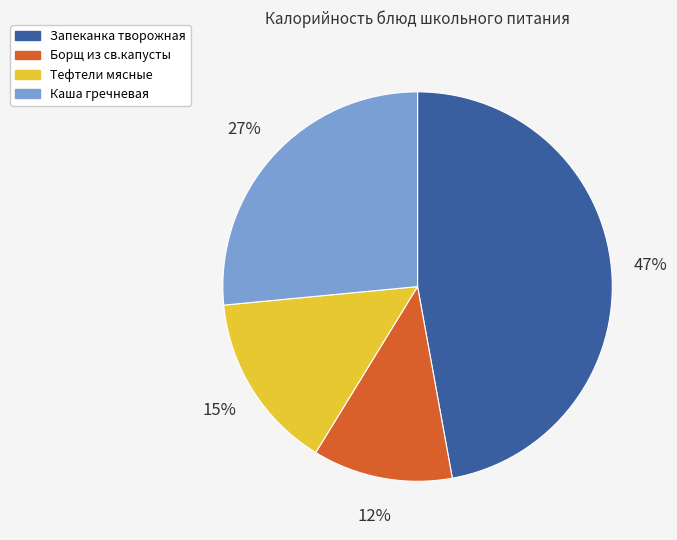

How many segments does this pie chart have?

4